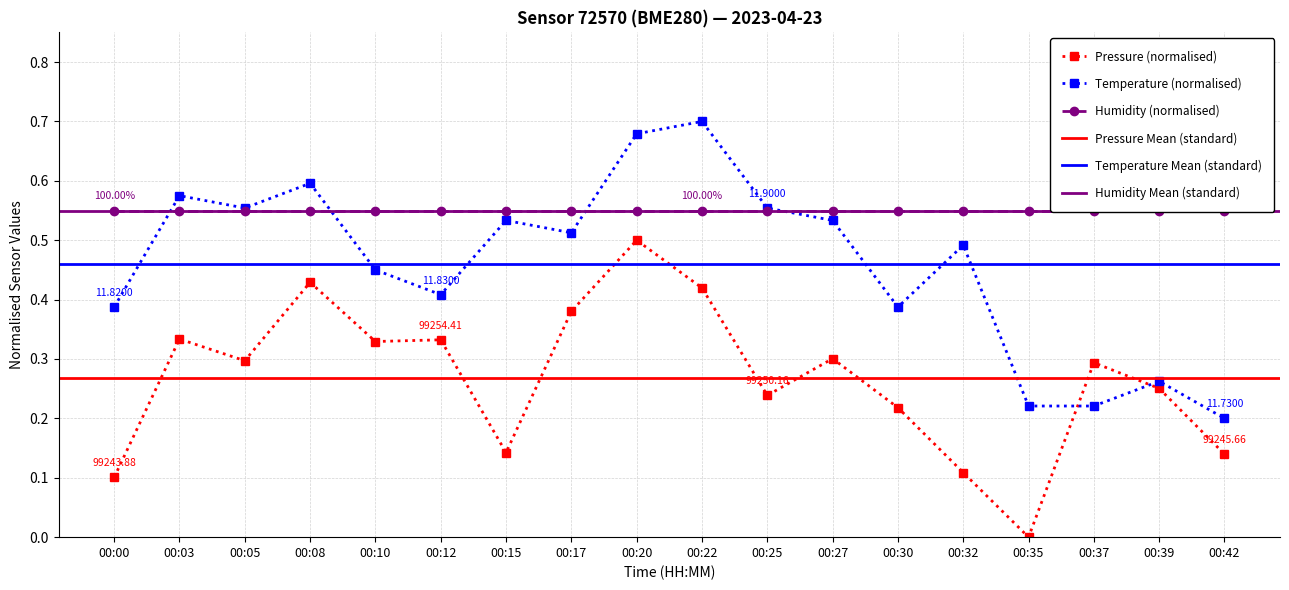

Is the value of Temperature (normalised) at 00:10 greater than the value of Pressure (normalised) at 00:27?

Yes